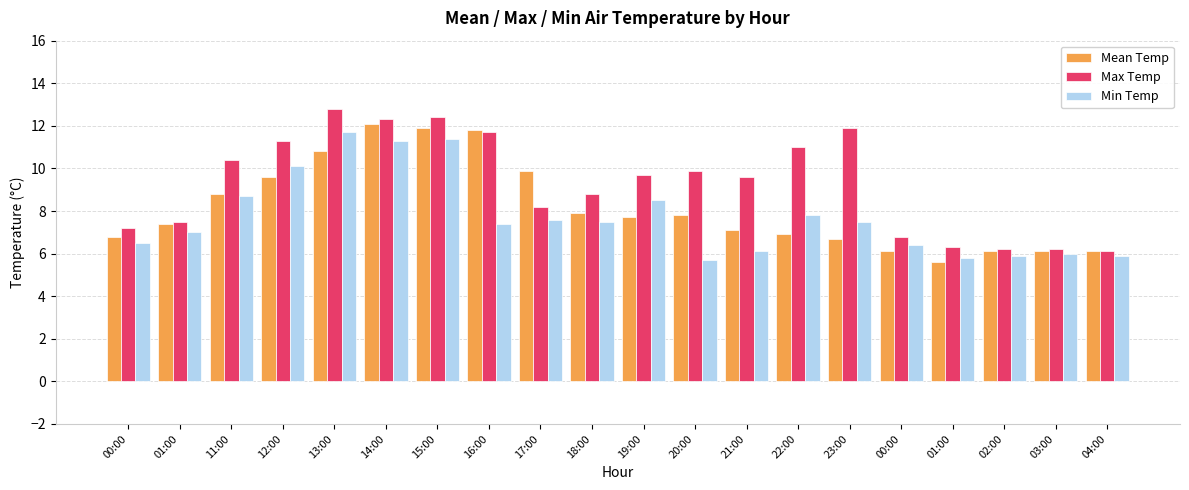

What is the spread (max minus min) of values at 03:00?

0.2